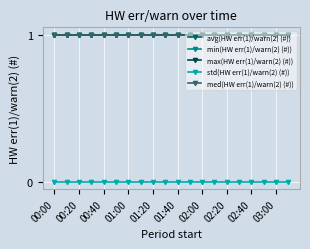

Does the chart display data point markers on the line(s)?

Yes